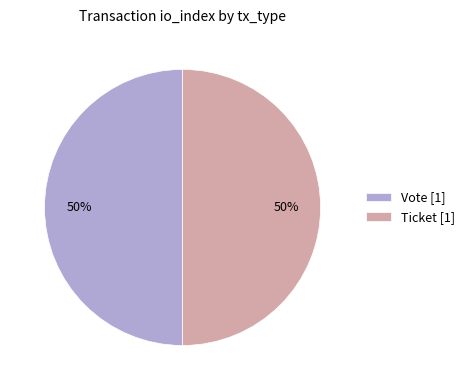

Approximately how many times larger is the value at Vote [1] compared to Ticket [1]?

1.0